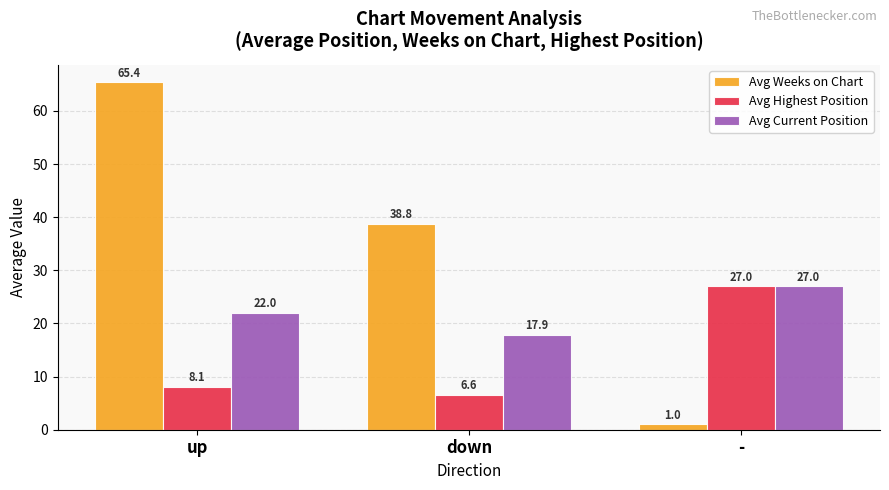

At how many categories does at least one series exceed 41?

1